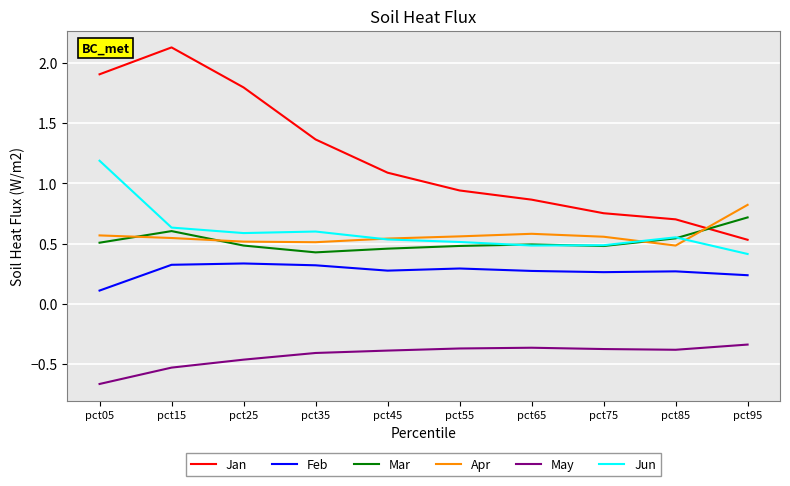

Which series has the largest total across all categories?

Jan